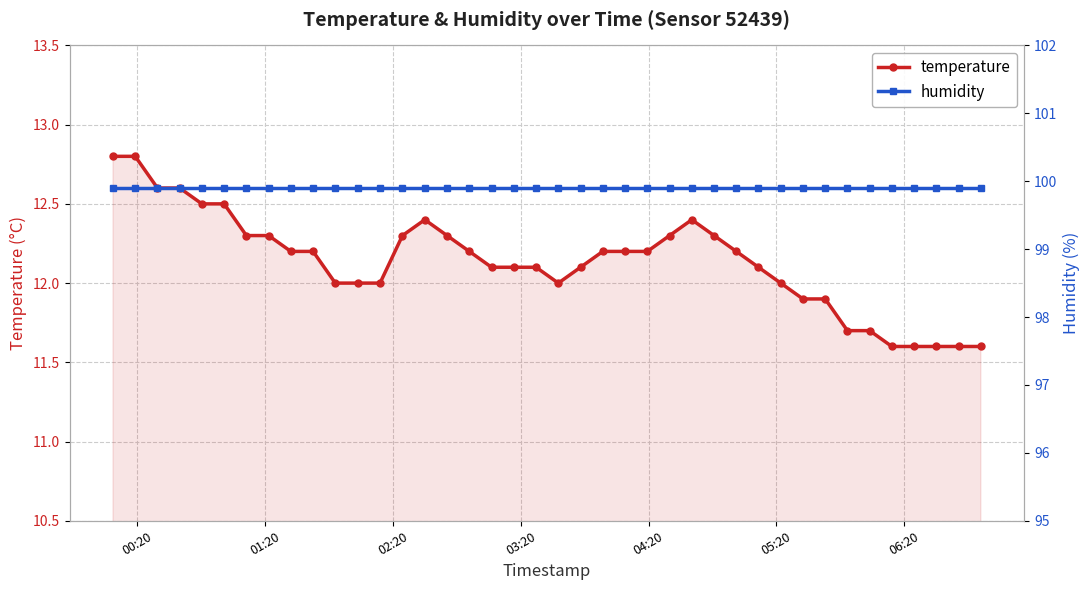

What is the minimum value for temperature?

11.6